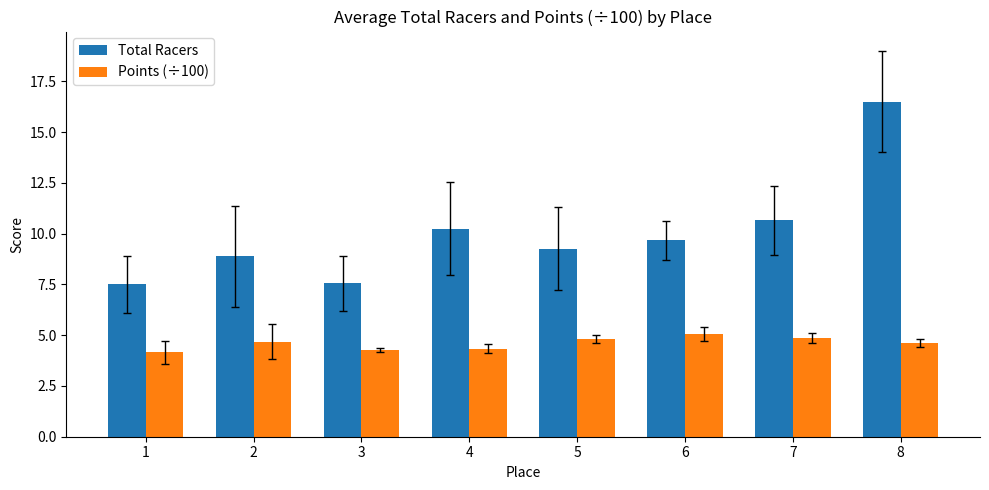

What is the sum of all Points (÷100) values?

36.8